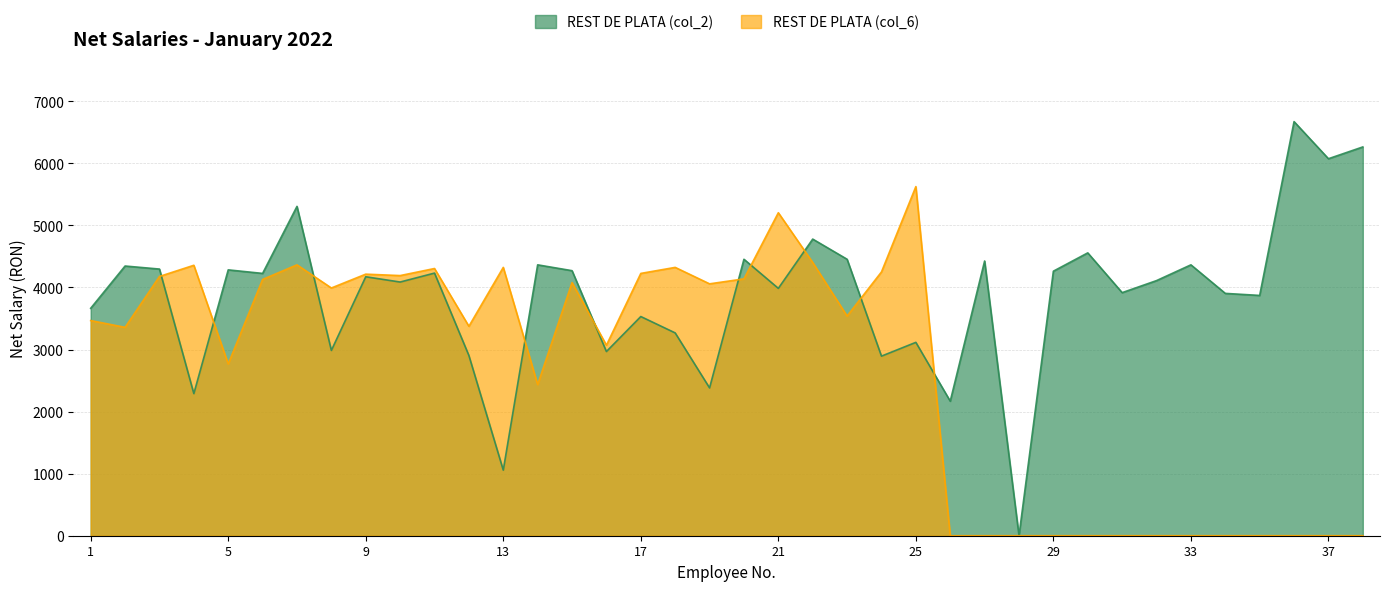

Between which two adjacent categories do REST DE PLATA (col_6) and REST DE PLATA (col_2) first intersect?

3 and 4